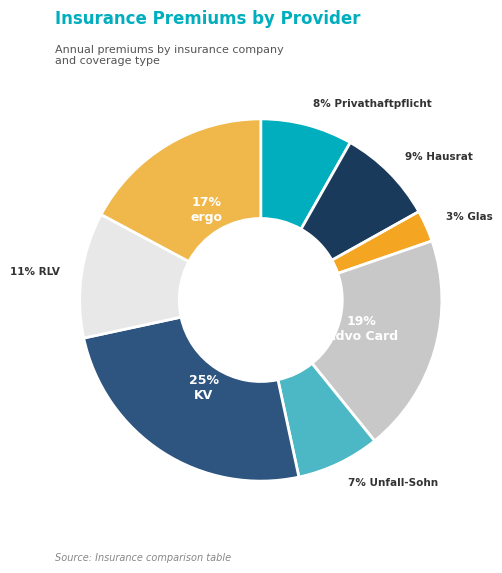

To the nearest percent, what is the average slice percentage?

12%